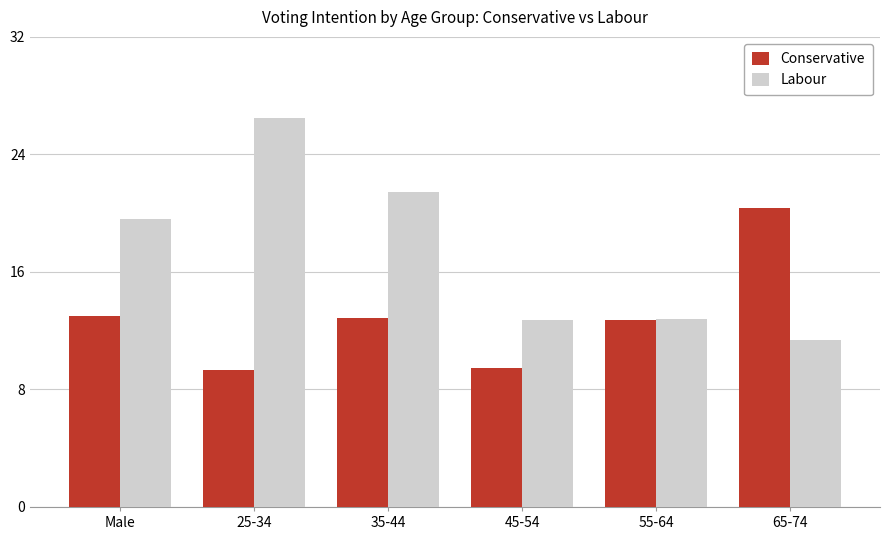

What is the spread (max minus min) of values at 25-34?

17.1